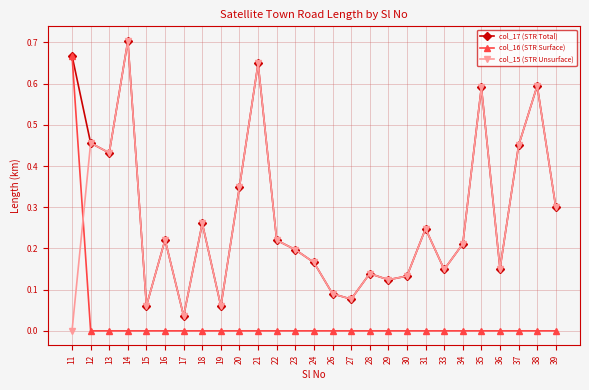

How many distinct data groups are displayed?

3